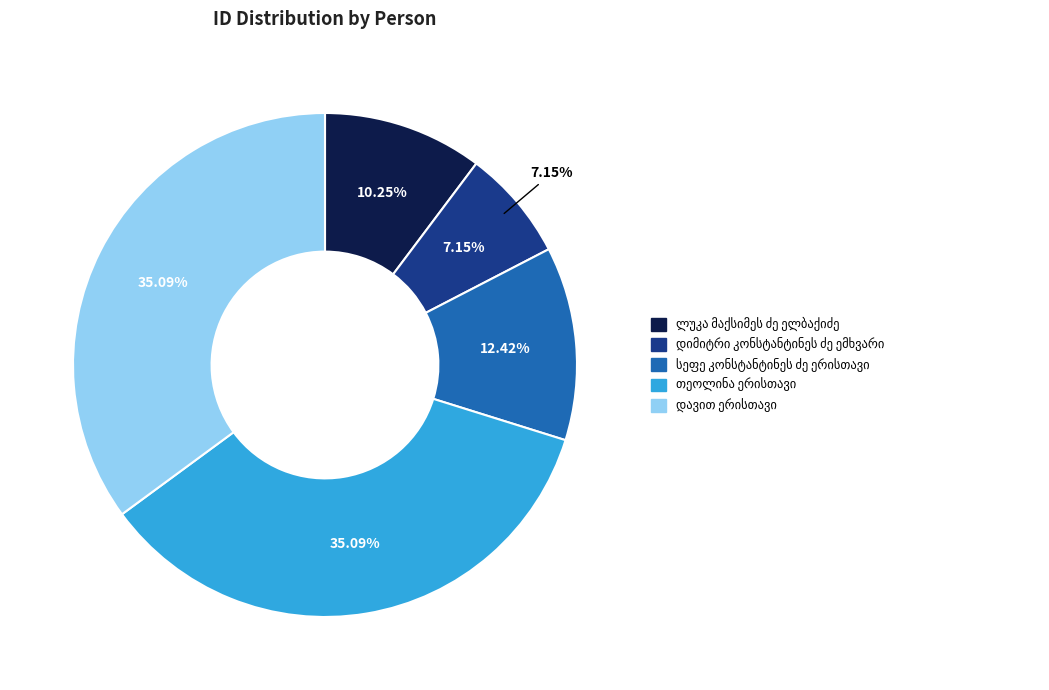

Does თეოლინა ერისთავი represent more than half of the total?

No